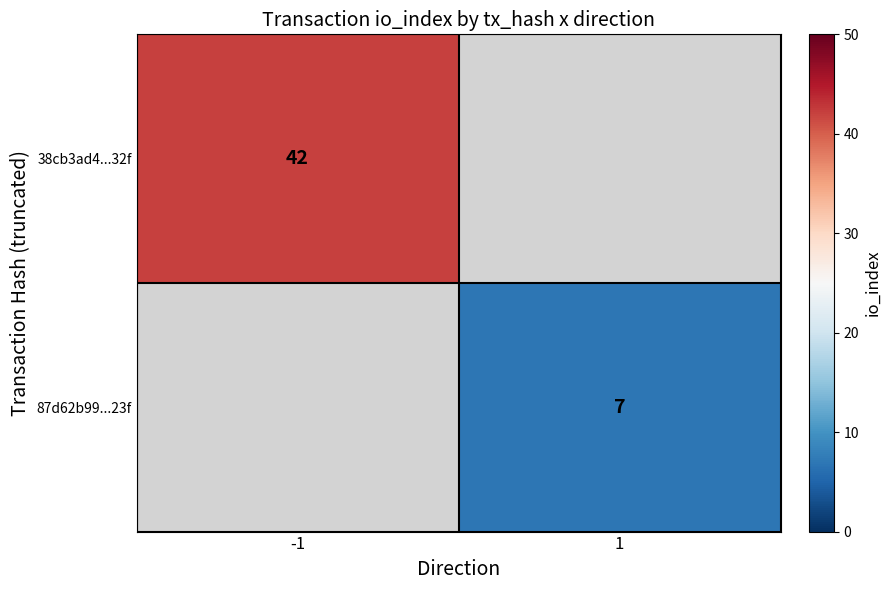

What is the smallest value displayed?

7.0